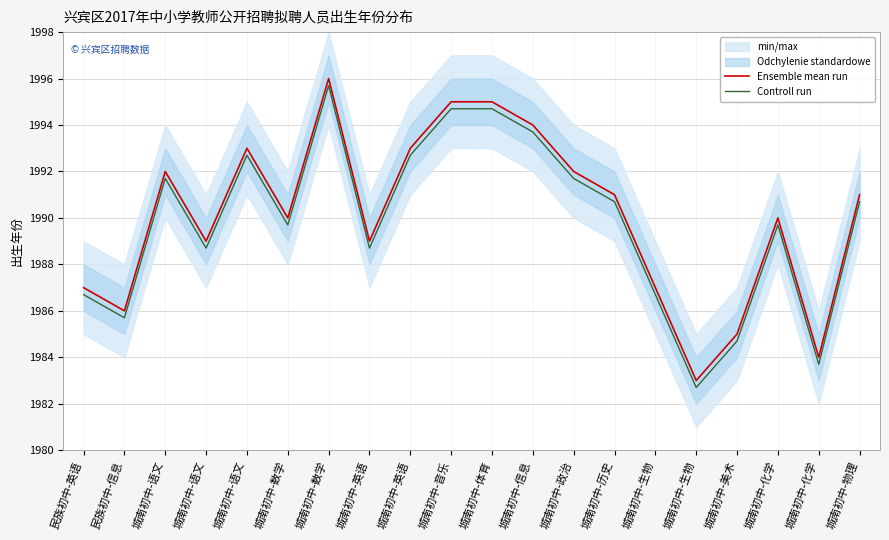

Reading right to left, what are all the values shown in this chart?

Ensemble mean run: 城南初中-物理=1991.0	城南初中-化学=1984.0	城南初中-化学=1990.0	城南初中-美术=1985.0	城南初中-生物=1983.0	城南初中-生物=1987.0	城南初中-历史=1991.0	城南初中-政治=1992.0	城南初中-信息=1994.0	城南初中-体育=1995.0	城南初中-音乐=1995.0	城南初中-英语=1993.0	城南初中-英语=1989.0	城南初中-数学=1996.0	城南初中-数学=1990.0	城南初中-语文=1993.0	城南初中-语文=1989.0	城南初中-语文=1992.0	民族初中-信息=1986.0	民族初中-英语=1987.0
Controll run: 城南初中-物理=1990.7	城南初中-化学=1983.7	城南初中-化学=1989.7	城南初中-美术=1984.7	城南初中-生物=1982.7	城南初中-生物=1986.7	城南初中-历史=1990.7	城南初中-政治=1991.7	城南初中-信息=1993.7	城南初中-体育=1994.7	城南初中-音乐=1994.7	城南初中-英语=1992.7	城南初中-英语=1988.7	城南初中-数学=1995.7	城南初中-数学=1989.7	城南初中-语文=1992.7	城南初中-语文=1988.7	城南初中-语文=1991.7	民族初中-信息=1985.7	民族初中-英语=1986.7